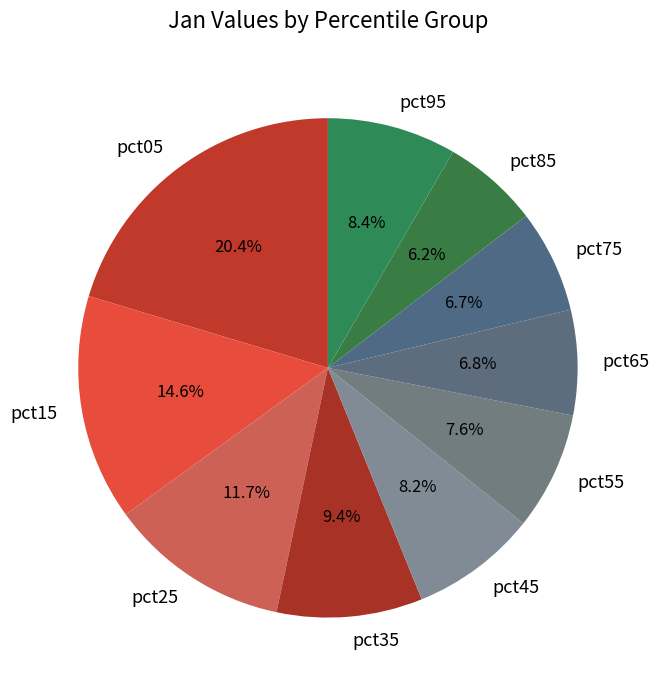

Which has a higher value, pct05 or pct25?

pct05